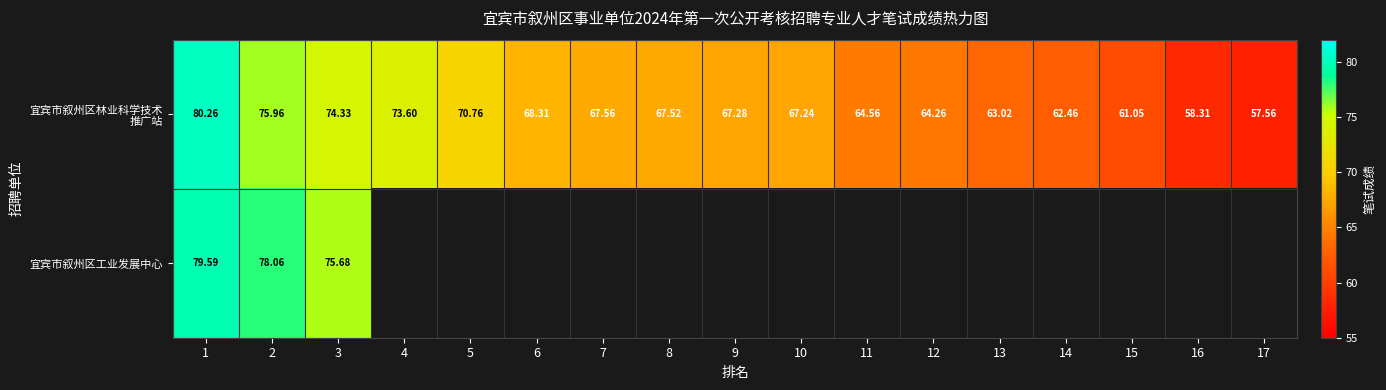

How many series are shown in this chart?

2